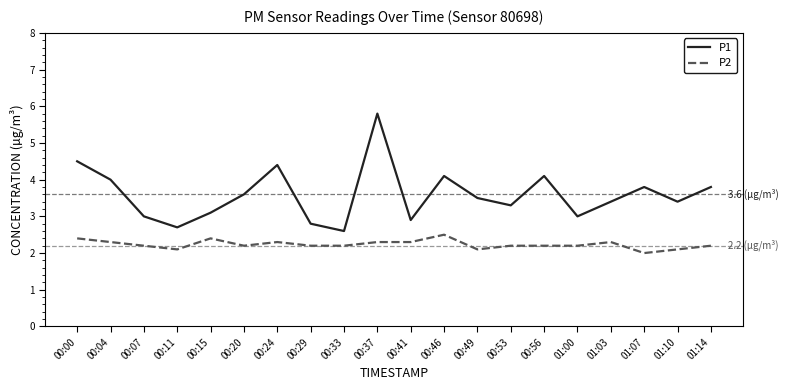

True or false: P1 has a value of 4.4 at 00:24.

True